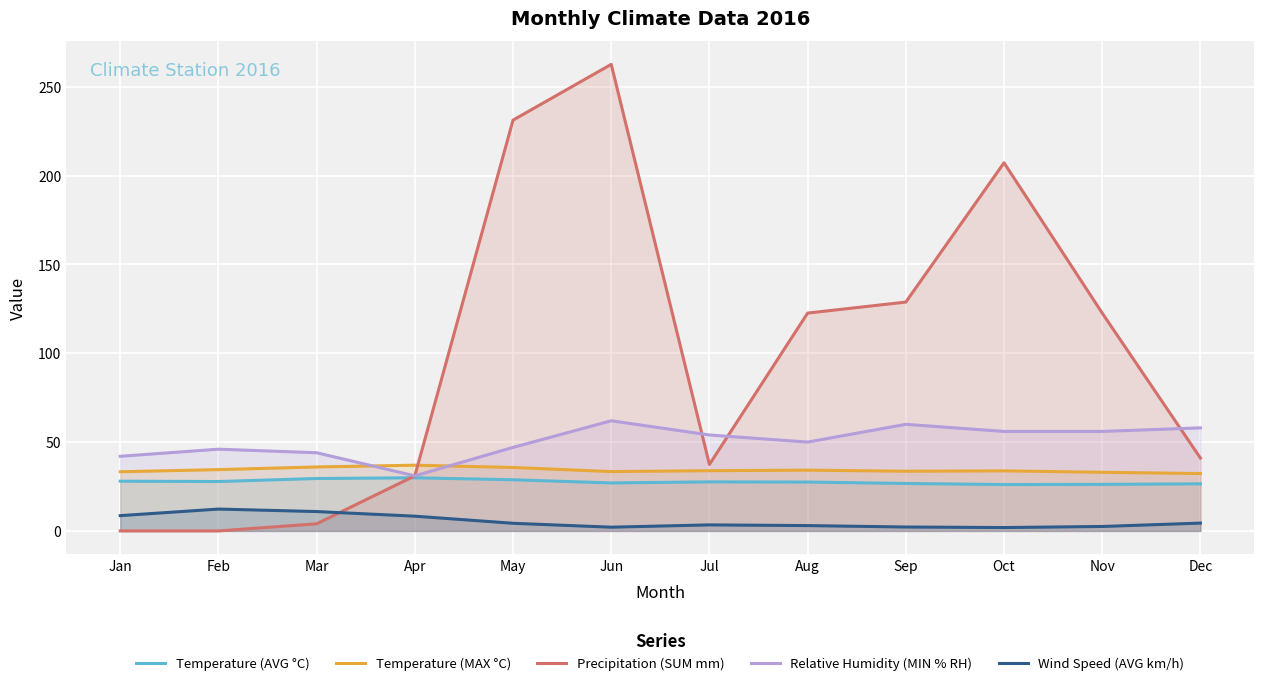

Reading left to right, extract all data points from this chart.

Temperature (AVG °C): Jan=28.0	Feb=27.8	Mar=29.5	Apr=29.9	May=28.8	Jun=27.0	Jul=27.6	Aug=27.5	Sep=26.7	Oct=26.1	Nov=26.2	Dec=26.5
Temperature (MAX °C): Jan=33.3	Feb=34.5	Mar=36.0	Apr=37.0	May=35.7	Jun=33.4	Jul=33.9	Aug=34.2	Sep=33.6	Oct=33.8	Nov=33.0	Dec=32.3
Precipitation (SUM mm): Jan=0.0	Feb=0.0	Mar=4.0	Apr=31.0	May=231.2	Jun=262.6	Jul=37.4	Aug=122.6	Sep=128.8	Oct=207.2	Nov=122.6	Dec=41.0
Relative Humidity (MIN % RH): Jan=42.0	Feb=46.0	Mar=44.0	Apr=31.0	May=47.0	Jun=62.0	Jul=54.0	Aug=50.0	Sep=60.0	Oct=56.0	Nov=56.0	Dec=58.0
Wind Speed (AVG km/h): Jan=8.6	Feb=12.3	Mar=10.9	Apr=8.3	May=4.3	Jun=2.1	Jul=3.4	Aug=3.0	Sep=2.2	Oct=1.9	Nov=2.5	Dec=4.4